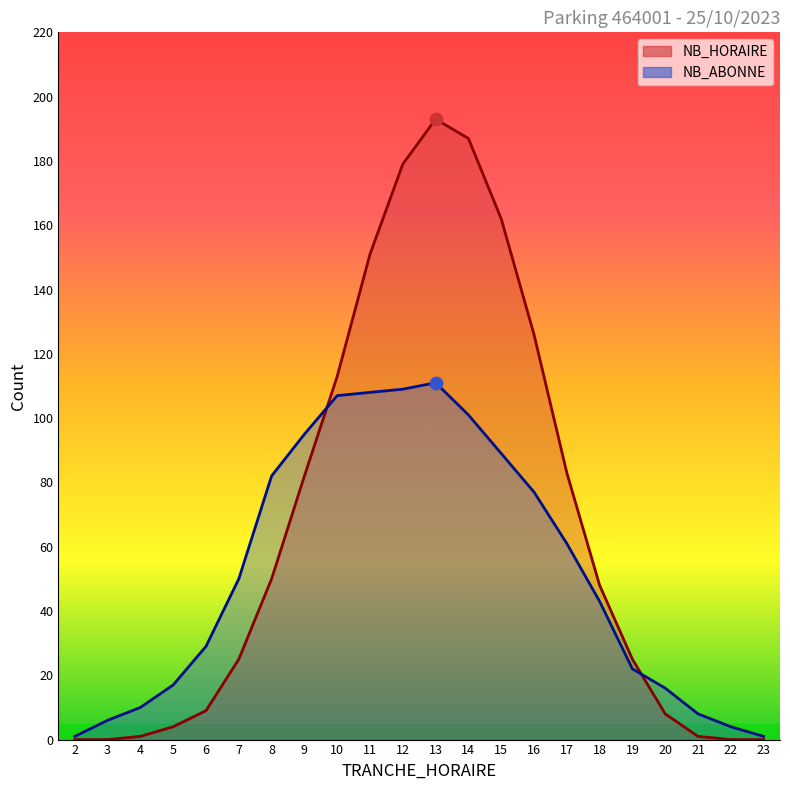

At which category is the sum across all series the highest?

13